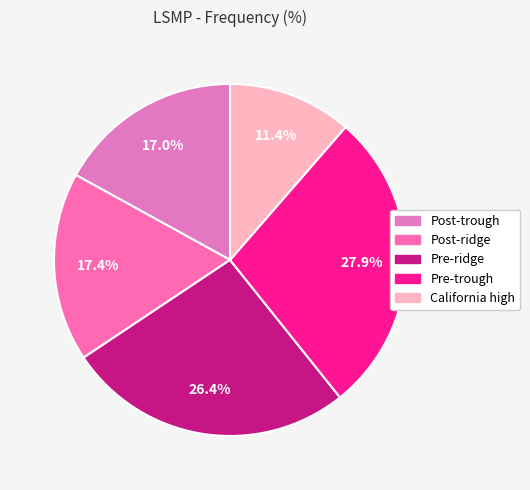

To the nearest percent, what portion does Pre-ridge represent?

26%